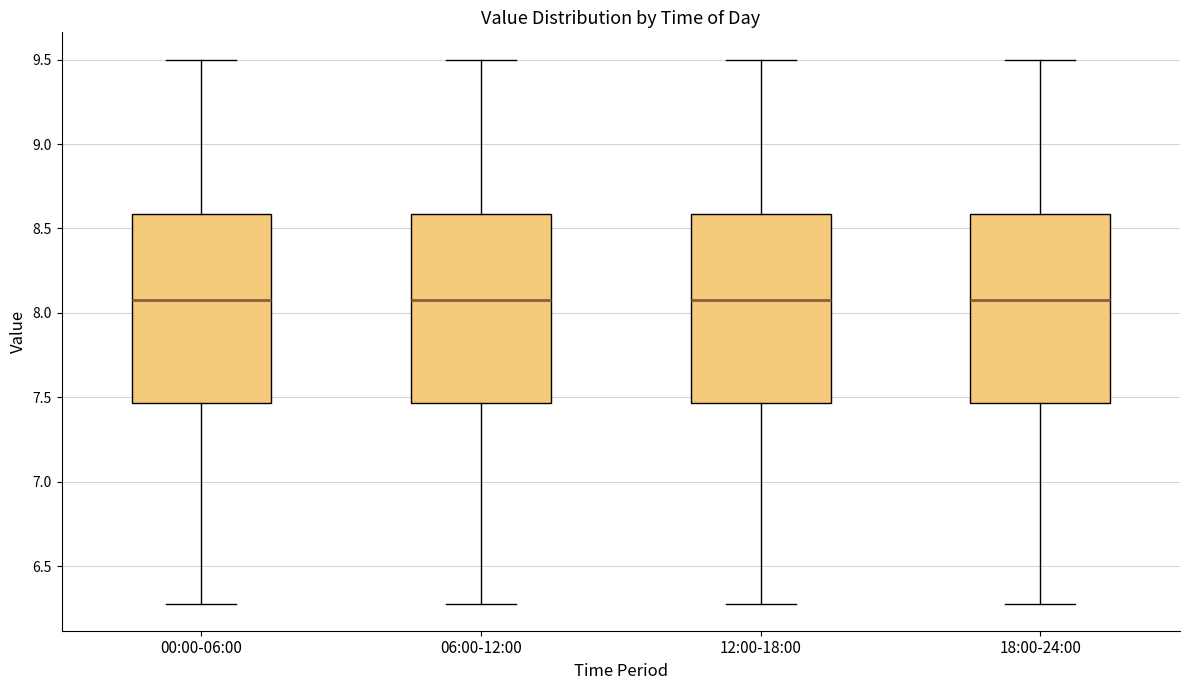

Where is the lower edge of the box for 12:00-18:00 on the y-axis? The values are not printed on the chart, so give them approximately, as read against the axis.

7.45